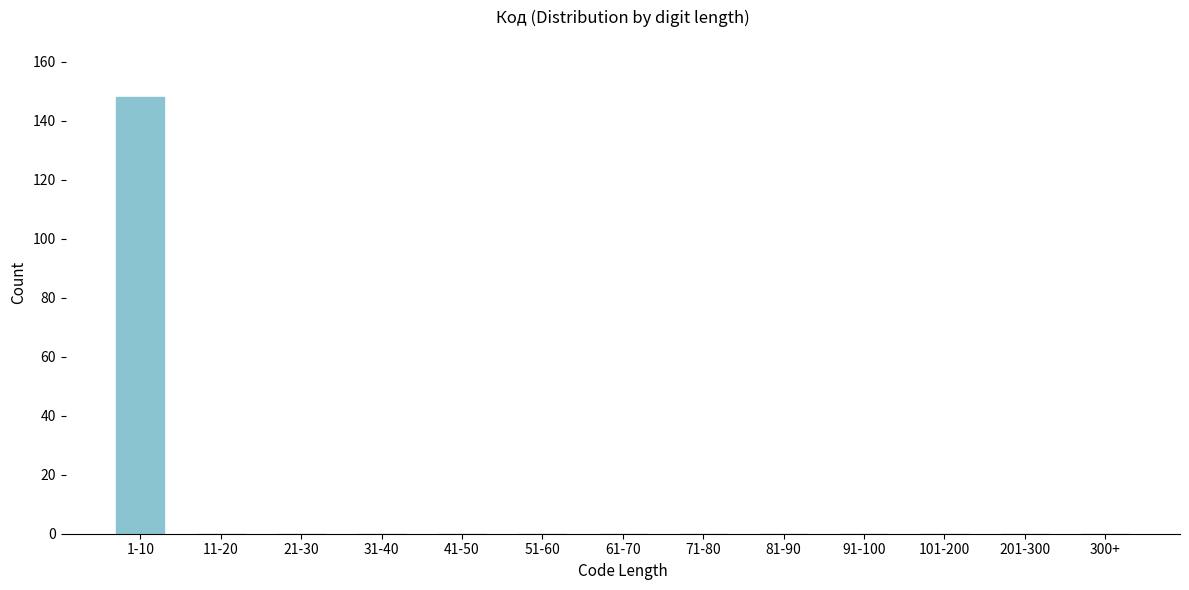

Reading left to right, transcribe all the data shown in this chart.

1-10=148	11-20=0	21-30=0	31-40=0	41-50=0	51-60=0	61-70=0	71-80=0	81-90=0	91-100=0	101-200=0	201-300=0	300+=0